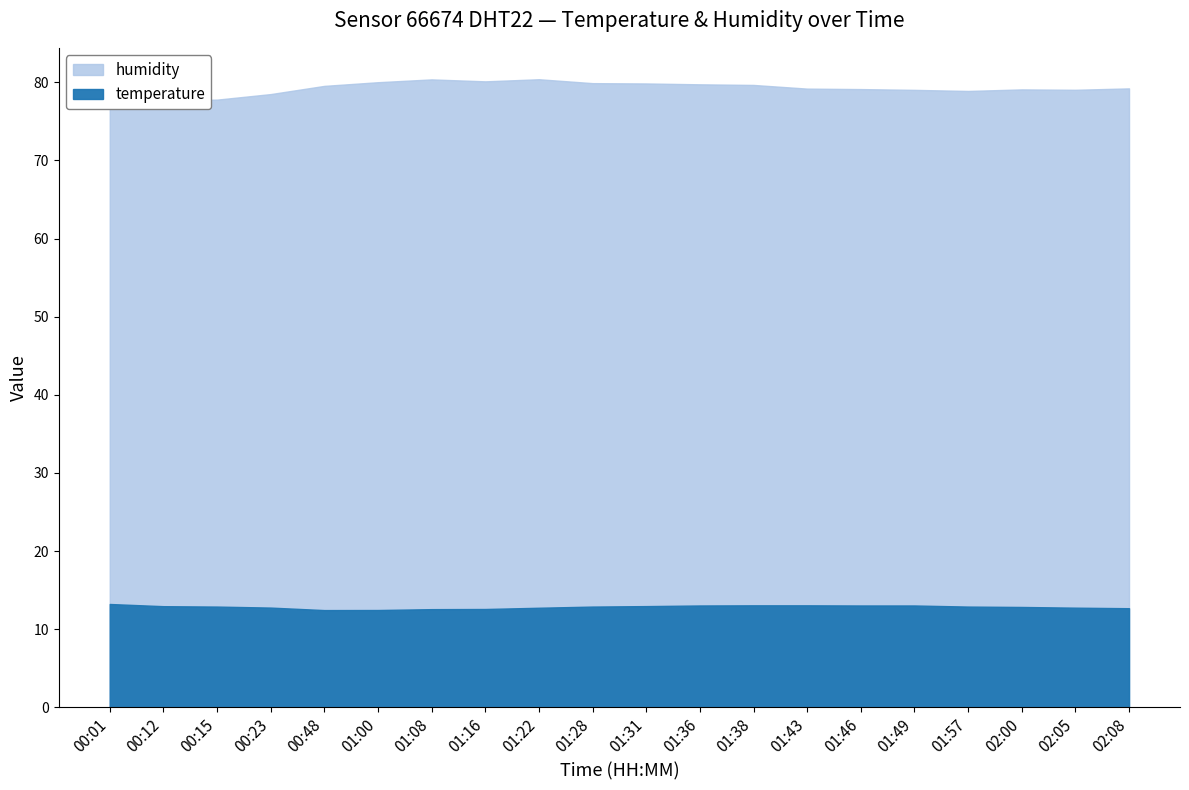

Reading left to right, extract all data points from this chart.

temperature: 00:01=13.2	00:12=12.9	00:15=12.9	00:23=12.8	00:48=12.4	01:00=12.5	01:08=12.6	01:16=12.6	01:22=12.8	01:28=12.9	01:31=13.0	01:36=13.0	01:38=13.1	01:43=13.1	01:46=13.0	01:49=13.0	01:57=12.9	02:00=12.8	02:05=12.8	02:08=12.7
humidity: 00:01=76.6	00:12=77.7	00:15=77.8	00:23=78.5	00:48=79.5	01:00=80.0	01:08=80.4	01:16=80.1	01:22=80.4	01:28=79.9	01:31=79.8	01:36=79.7	01:38=79.7	01:43=79.2	01:46=79.1	01:49=79.0	01:57=78.9	02:00=79.1	02:05=79.0	02:08=79.2